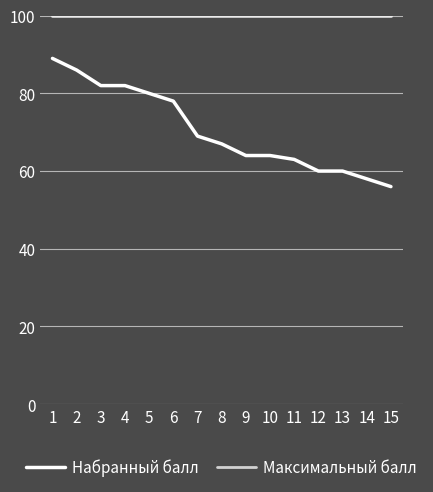

True or false: Набранный балл and Максимальный балл cross at least once.

False